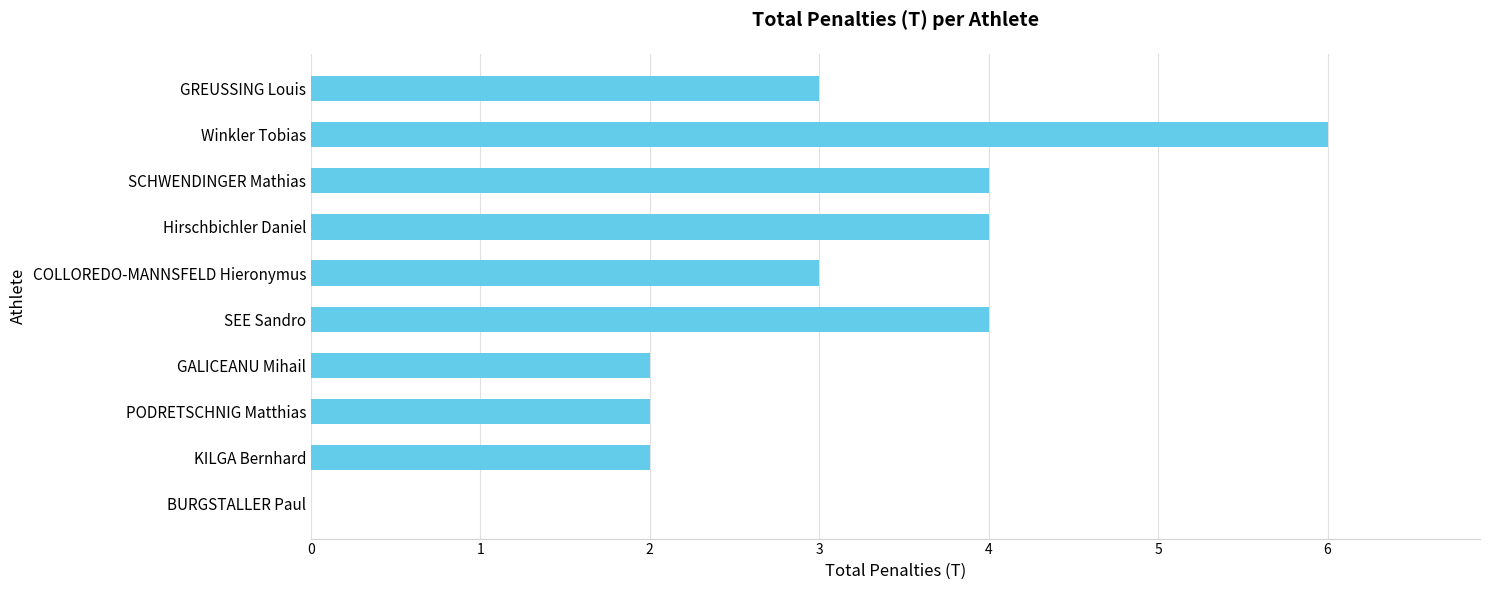

What is the approximate value at Hirschbichler Daniel?

4